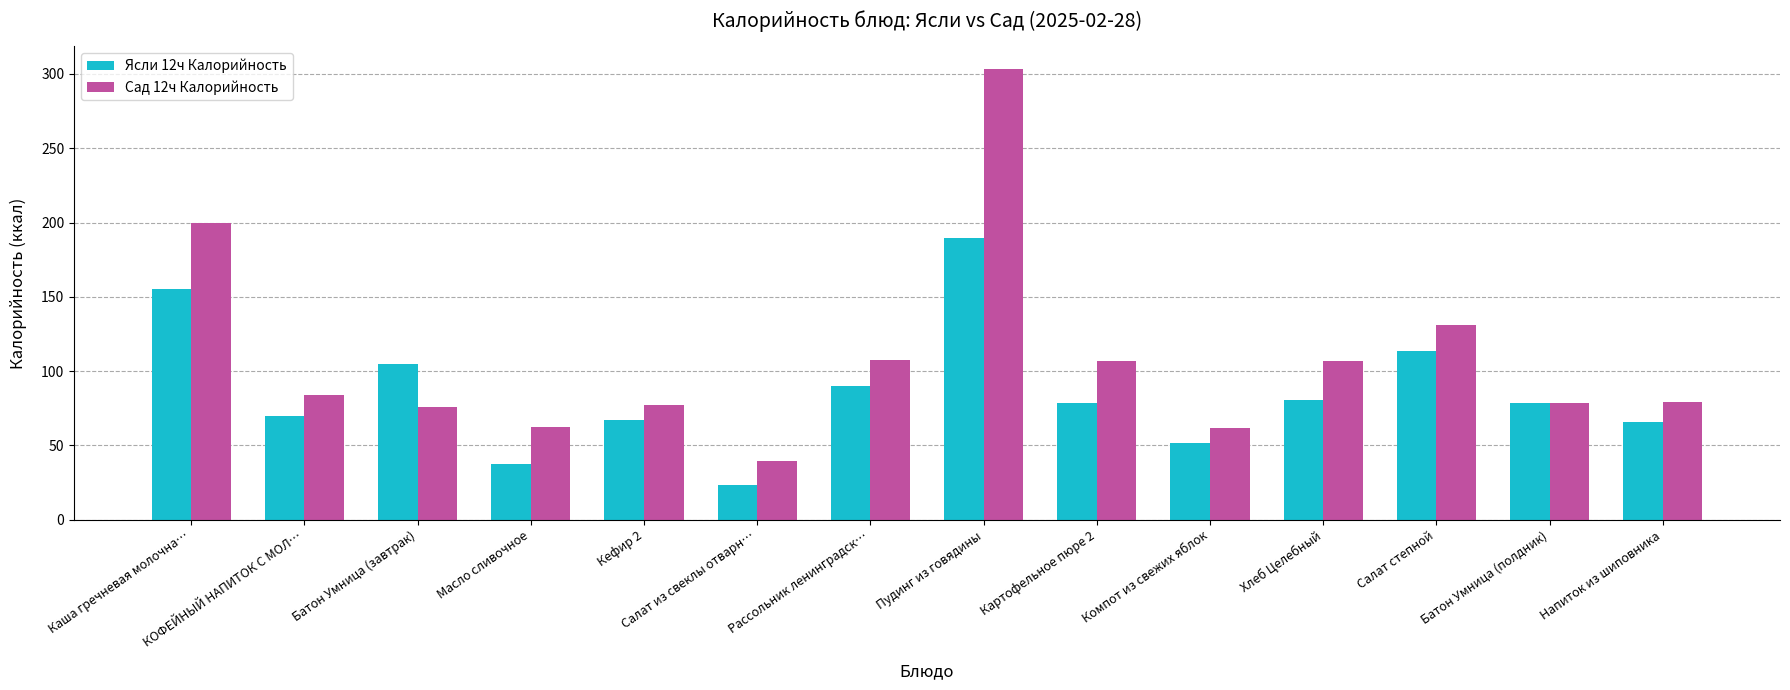

What is the total value across all series at Каша гречневая молочна…?

354.9